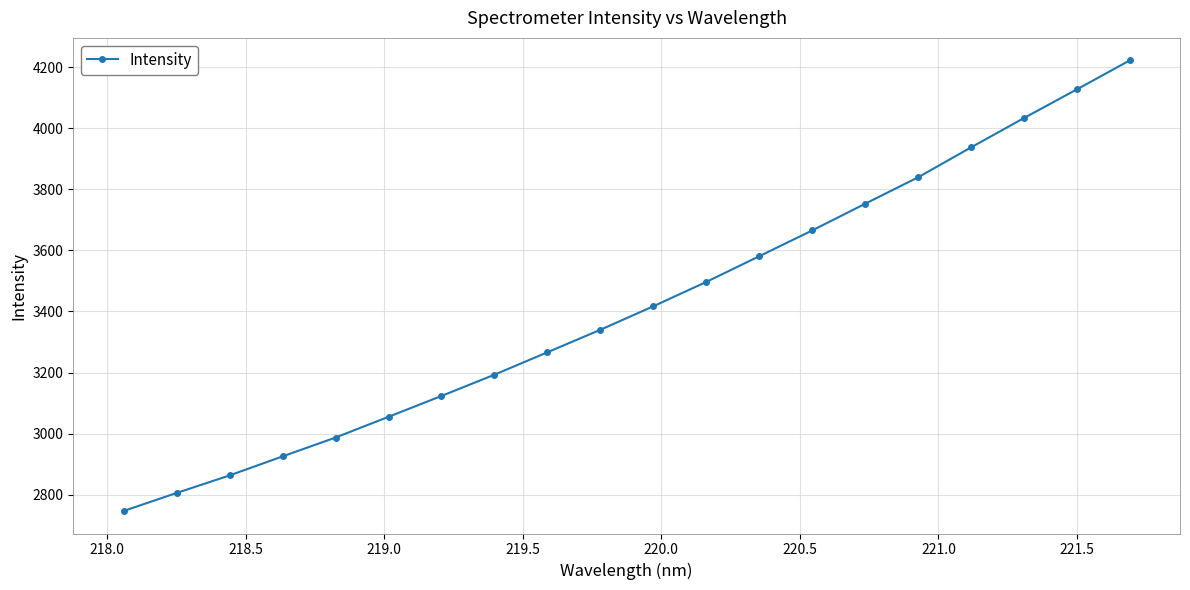

Does the chart display data point markers on the line(s)?

Yes